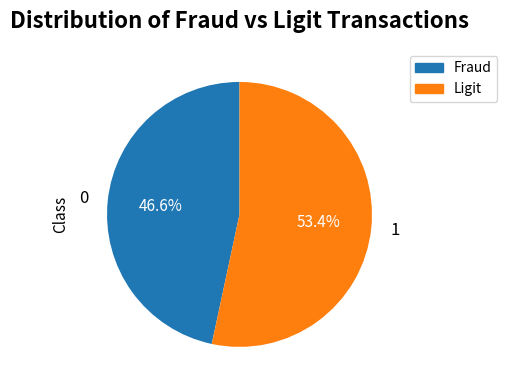

What is the ratio of the value at 1 to the value at 0?

1.1